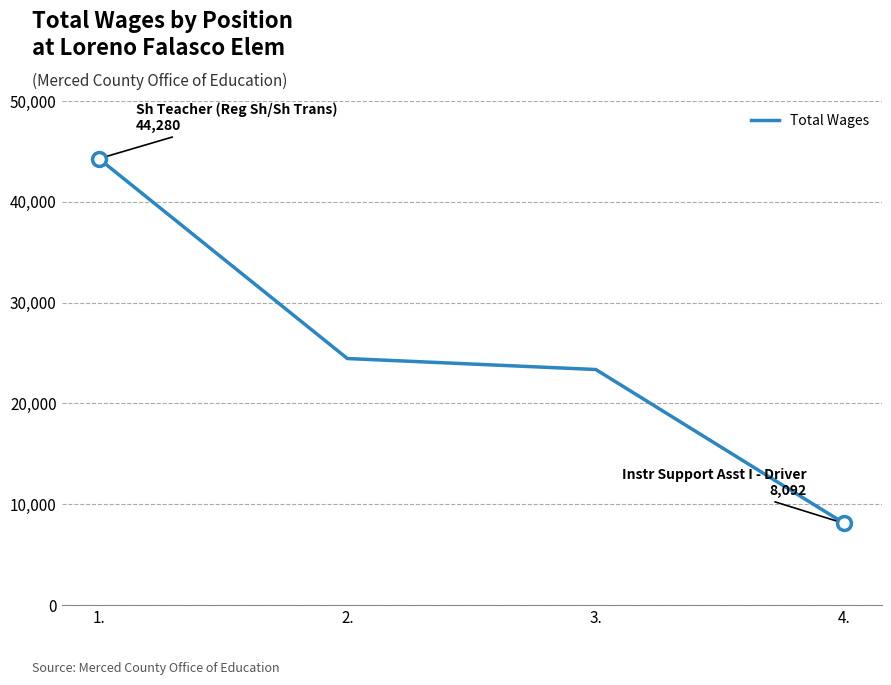

True or false: the data shows 72748 at 1..

False